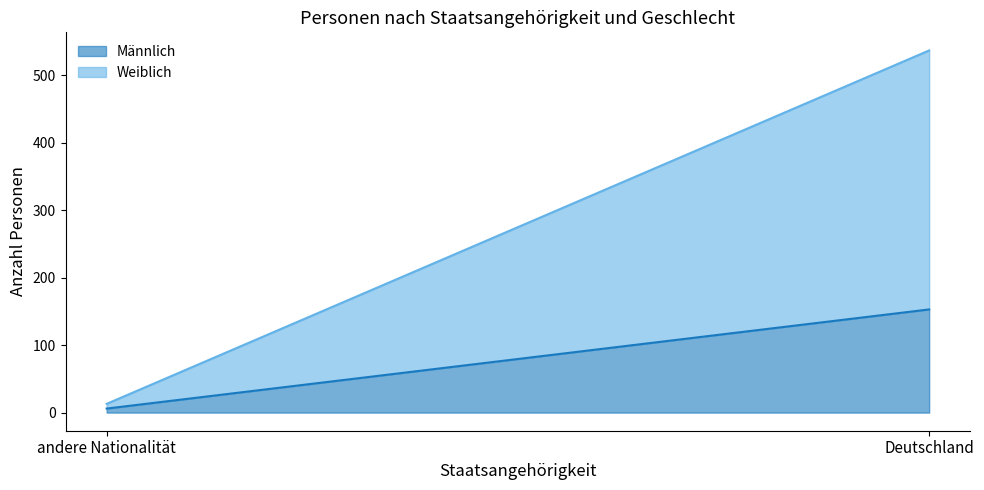

Count the Weiblich values in the range 7 to 384.

2